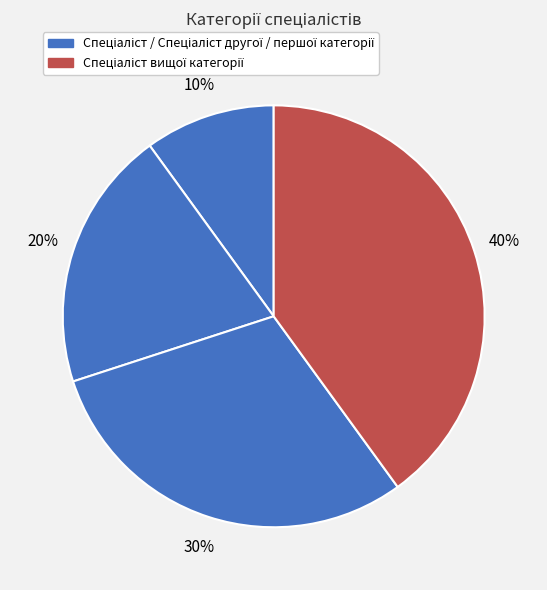

Rank the categories by value from lowest to highest.

Спеціаліст, Спеціаліст другої категорії, Спеціаліст першої категорії, Спеціаліст вищої категорії